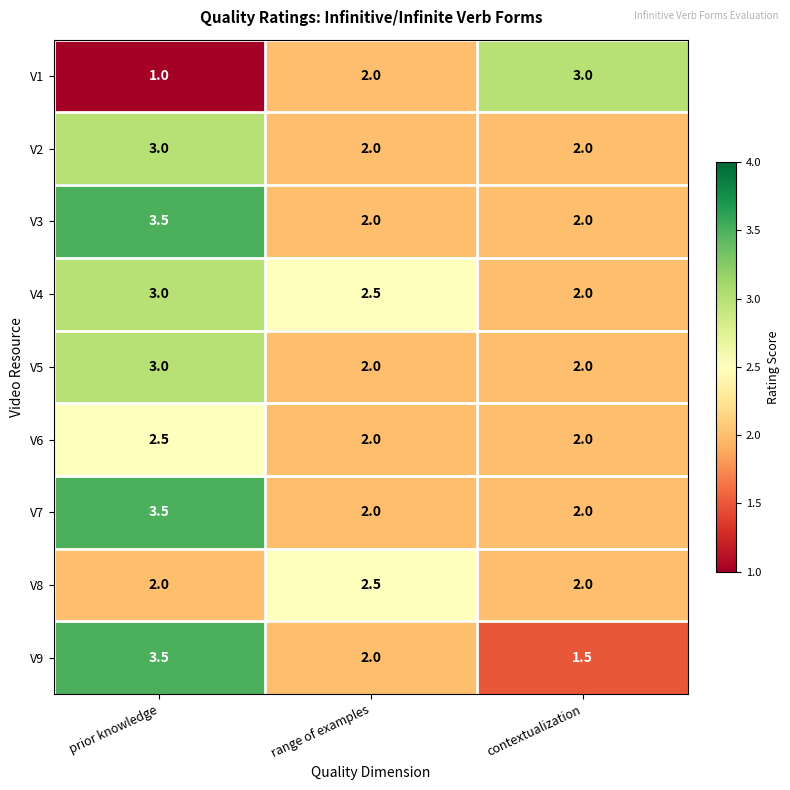

True or false: V8 has a value of 2.0 at prior knowledge.

True